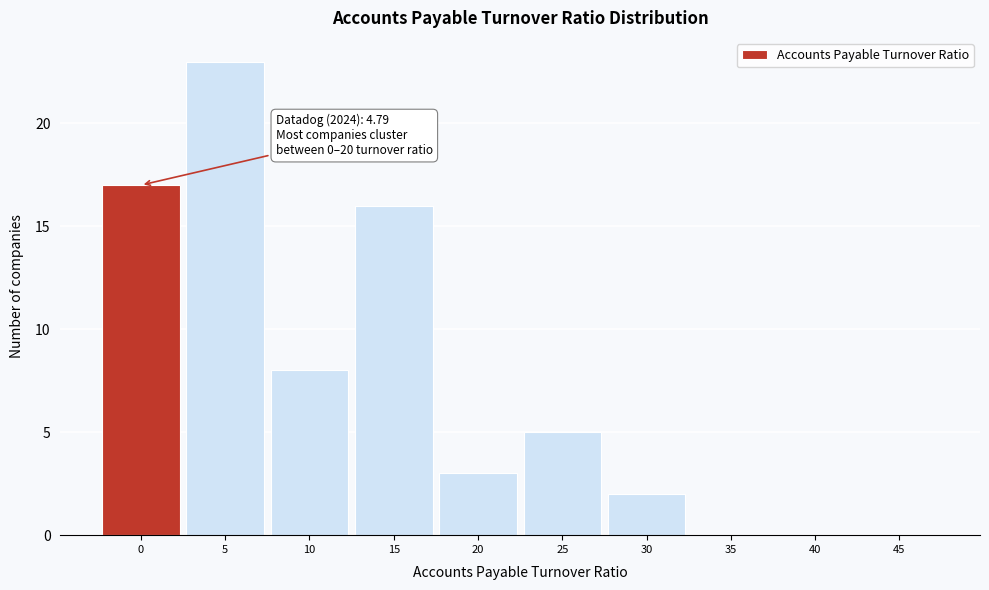

Reading left to right, what are all the values shown in this chart?

0=17	5=23	10=8	15=16	20=3	25=5	30=2	35=0	40=0	45=0